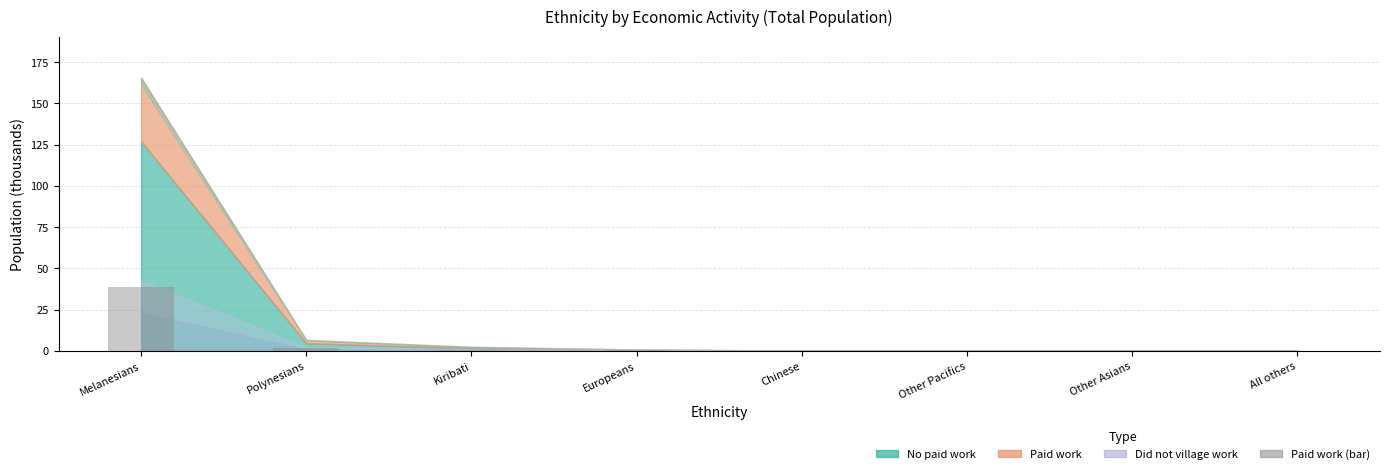

What is the average value?

5.3